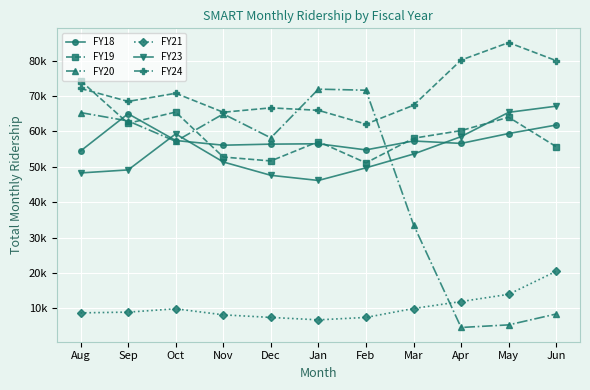

After their last crossing, which series has the higher values: FY20 or FY23?

FY23